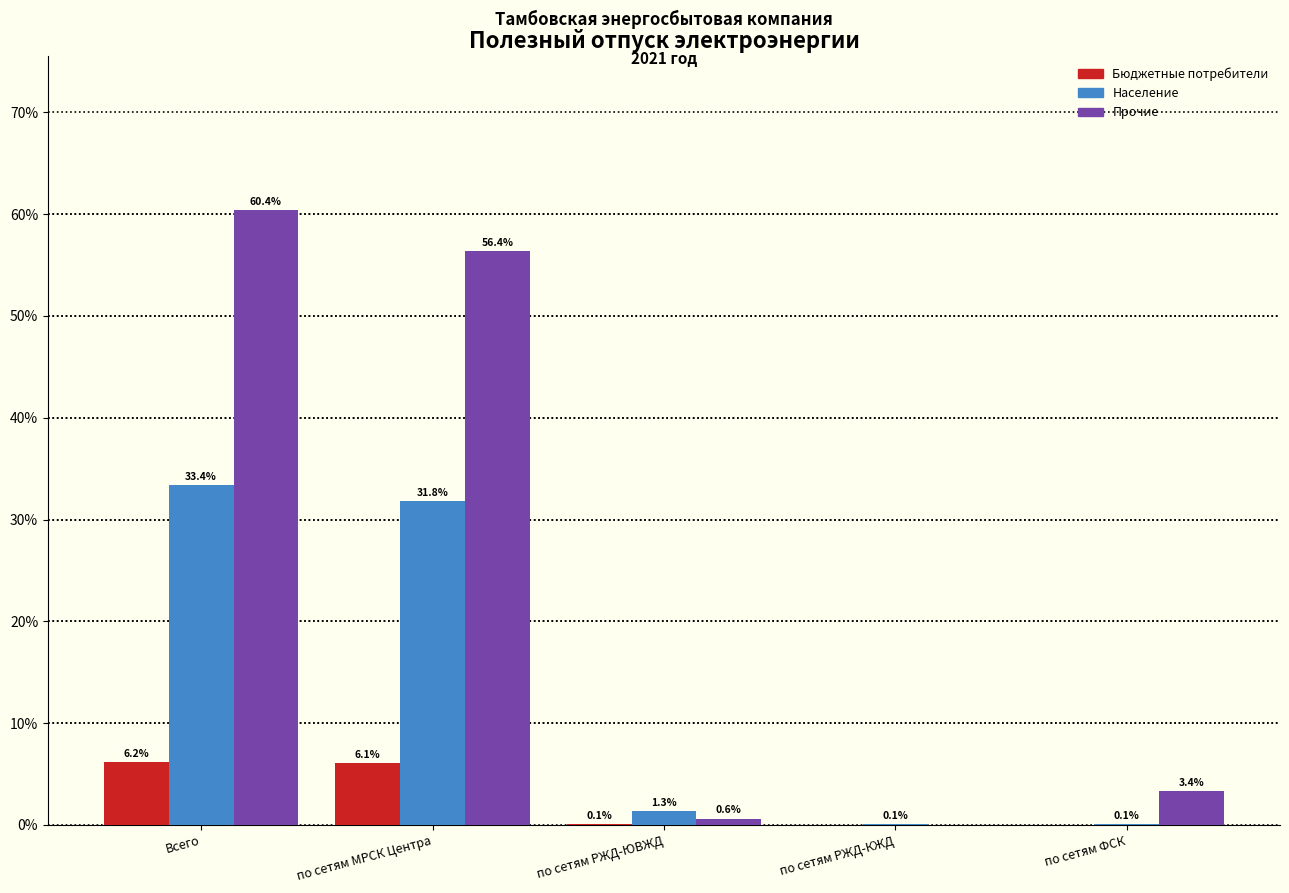

True or false: Прочие has a value of 56.4 at по сетям МРСК Центра.

True